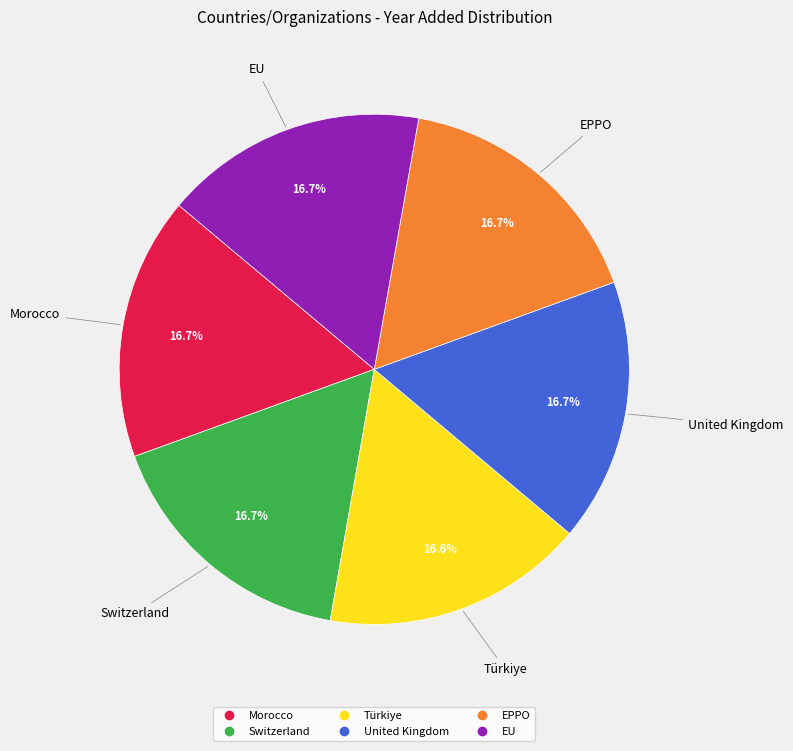

What percentage is the Türkiye slice, to the nearest percent?

17%